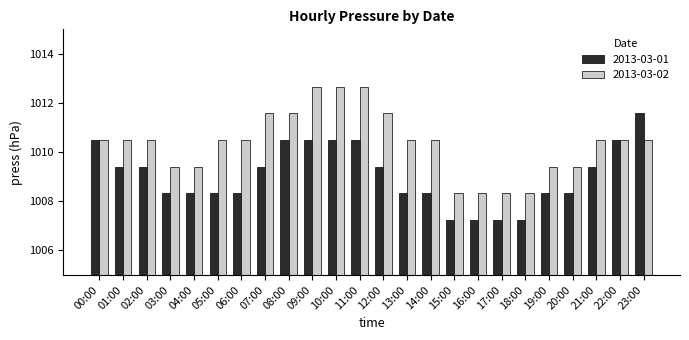

Reading right to left, extract all data points from this chart.

2013-03-01: 1011.6	1010.5	1009.4	1008.3	1008.3	1007.2	1007.2	1007.2	1007.2	1008.3	1008.3	1009.4	1010.5	1010.5	1010.5	1010.5	1009.4	1008.3	1008.3	1008.3	1008.3	1009.4	1009.4	1010.5
2013-03-02: 1010.5	1010.5	1010.5	1009.4	1009.4	1008.3	1008.3	1008.3	1008.3	1010.5	1010.5	1011.6	1012.7	1012.7	1012.7	1011.6	1011.6	1010.5	1010.5	1009.4	1009.4	1010.5	1010.5	1010.5